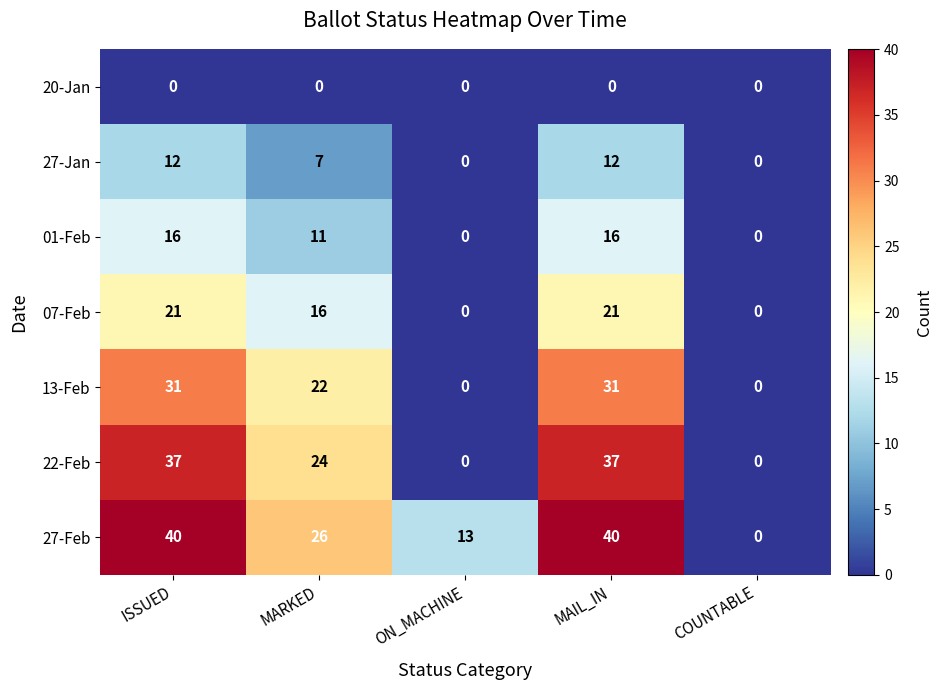

How many distinct data groups are displayed?

7